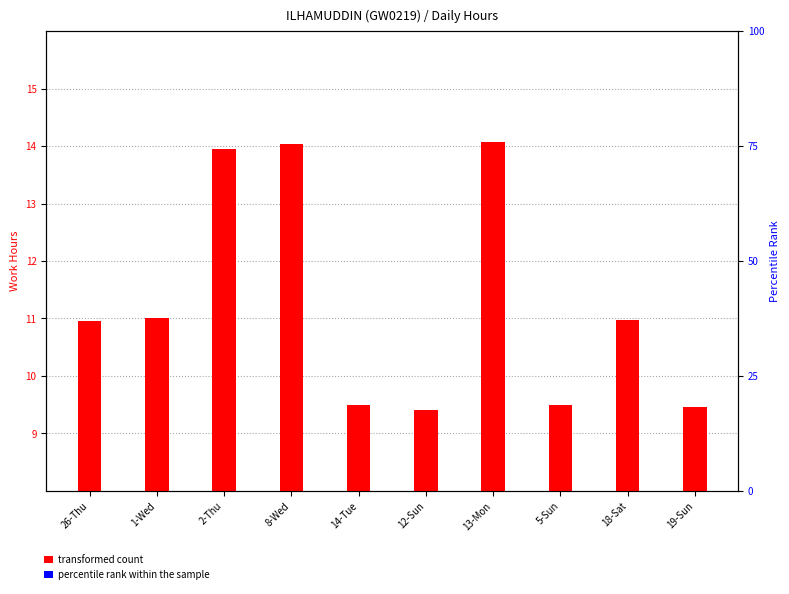

What is the label of the 7th bar from the right?

8-Wed